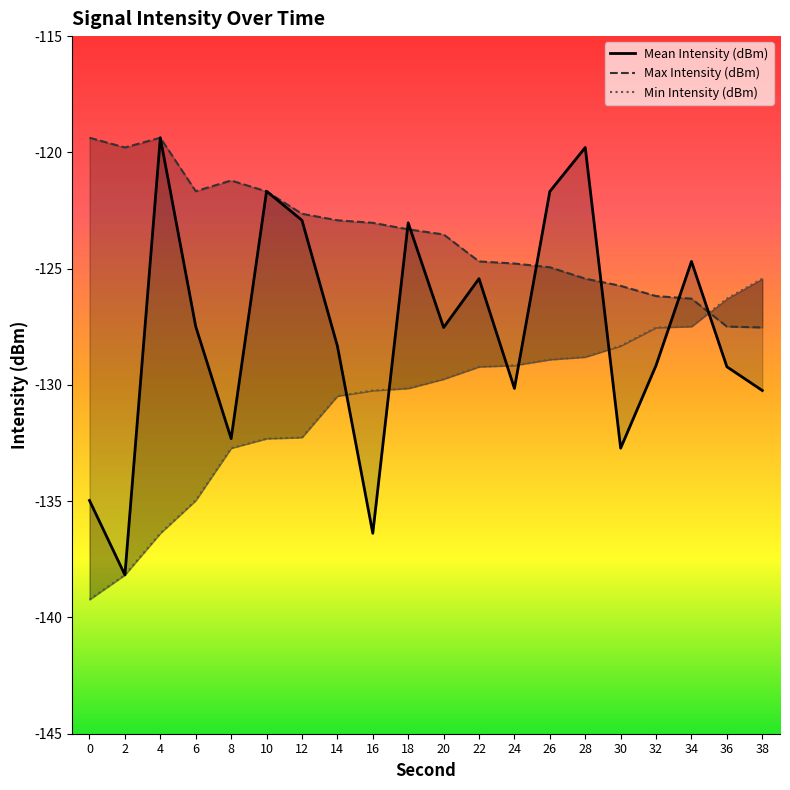

The Min Intensity (dBm) series shows -56.9 at 28. True or false?

False